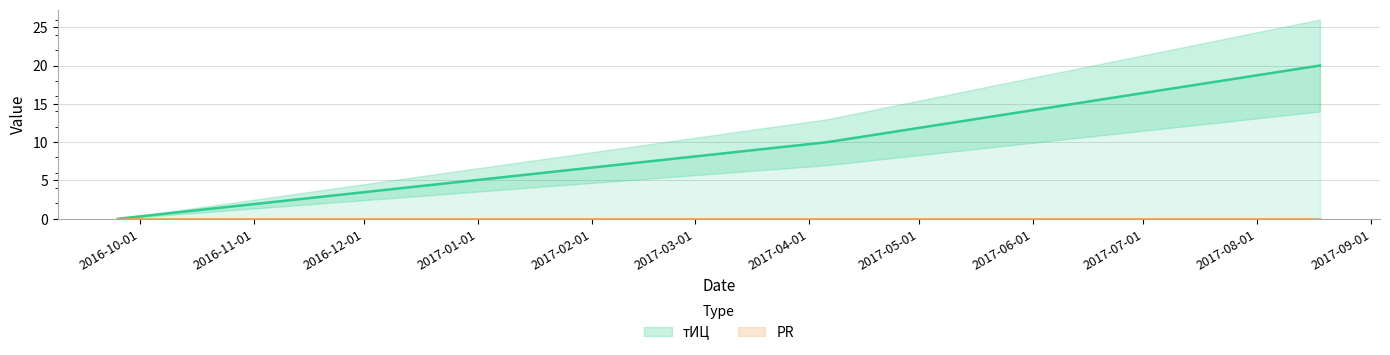

Does the chart have visible grid lines?

Yes